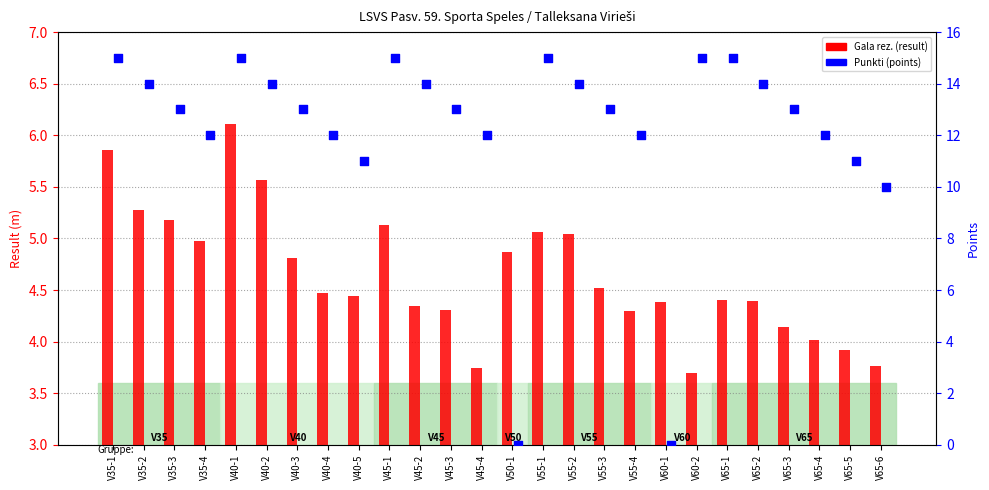

At which category is the sum across all series the highest?

V40-1